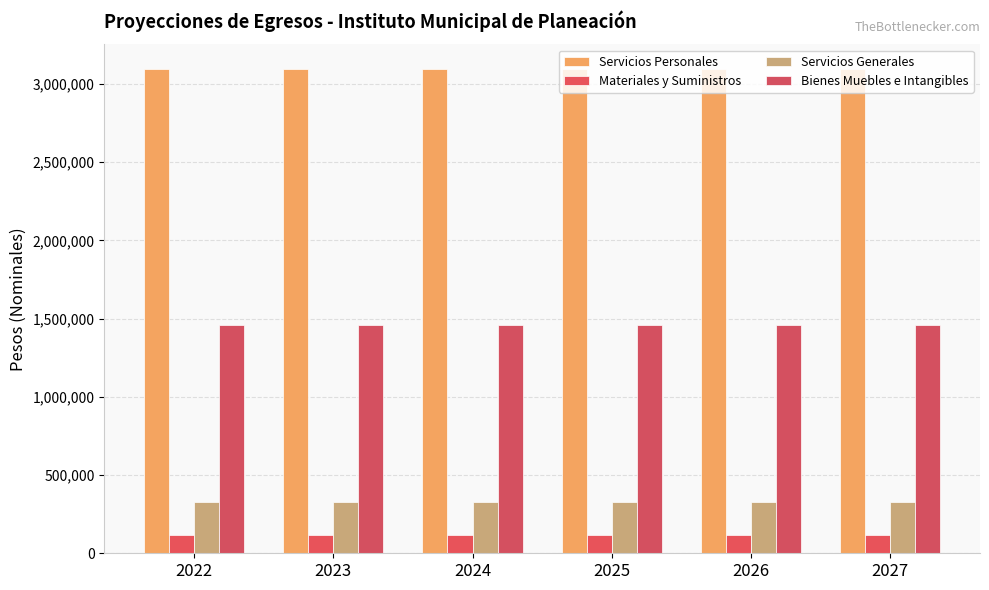

Reading right to left, extract all data points from this chart.

Servicios Personales: 2027=3099002.6	2026=3099002.6	2025=3099002.6	2024=3099002.6	2023=3099002.6	2022=3099002.6
Materiales y Suministros: 2027=114650.5	2026=114650.5	2025=114650.5	2024=114650.5	2023=114650.5	2022=114650.5
Servicios Generales: 2027=329648.7	2026=329648.7	2025=329648.7	2024=329648.7	2023=329648.7	2022=329648.7
Bienes Muebles e Intangibles: 2027=1456698.2	2026=1456698.2	2025=1456698.2	2024=1456698.2	2023=1456698.2	2022=1456698.2